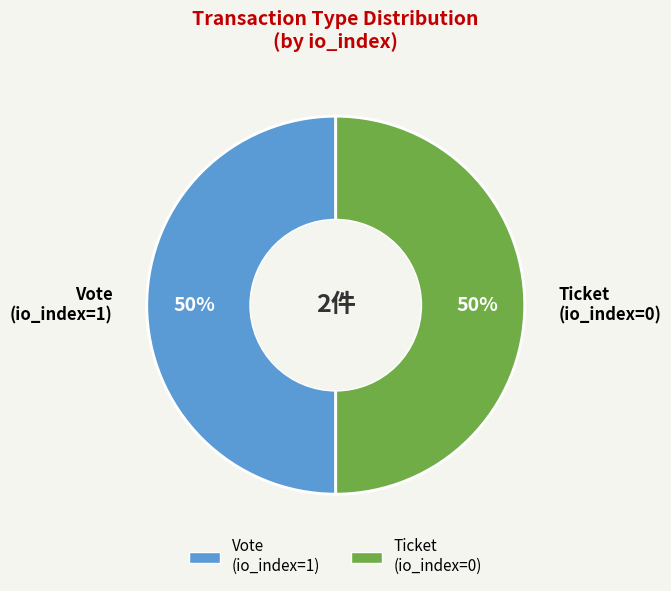

True or false: Vote (io_index=1) accounts for 37% of the total.

False